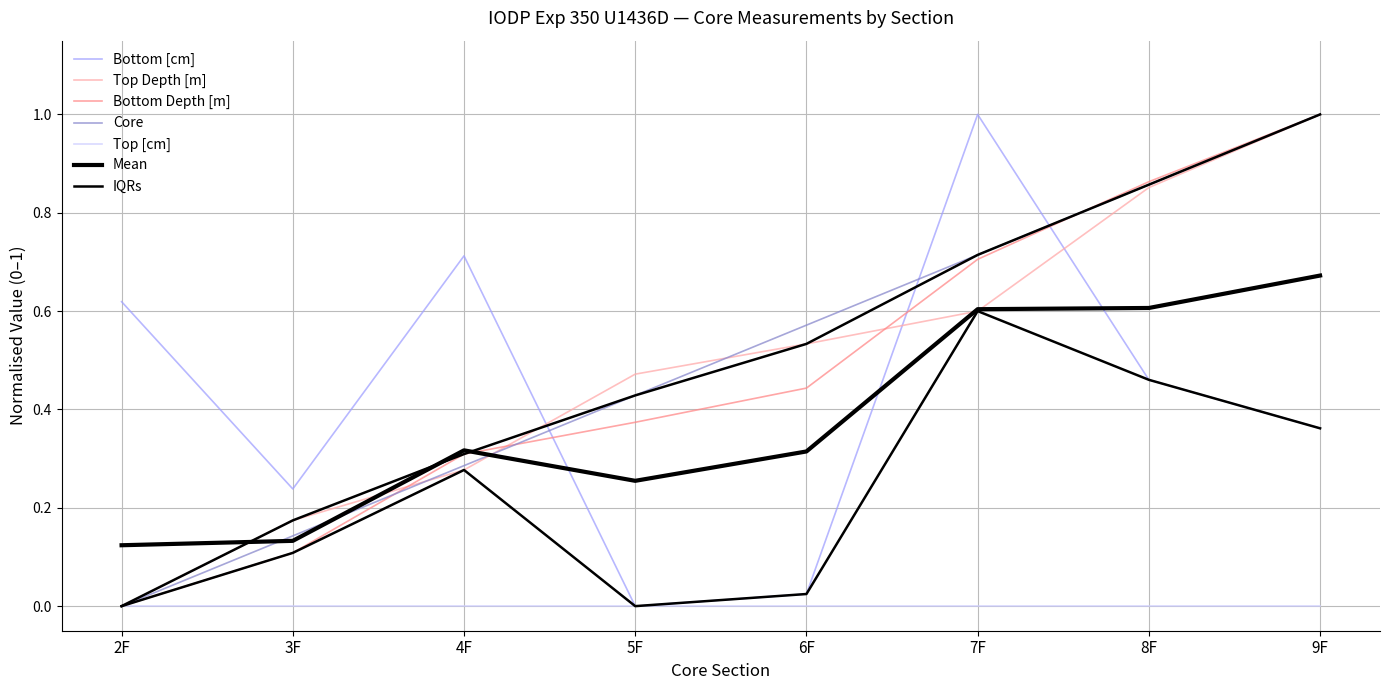

Which series changed the most between 2F and 7F?

Core